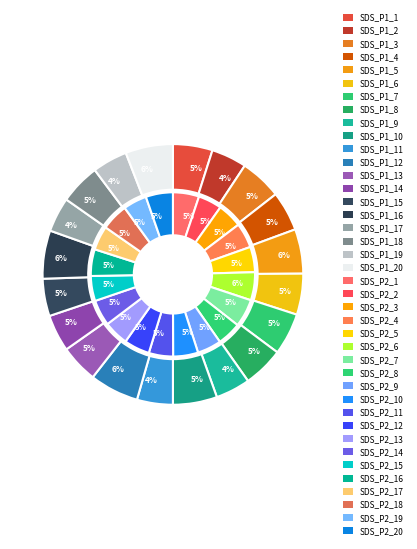

Count the number of slices in the pie.

20